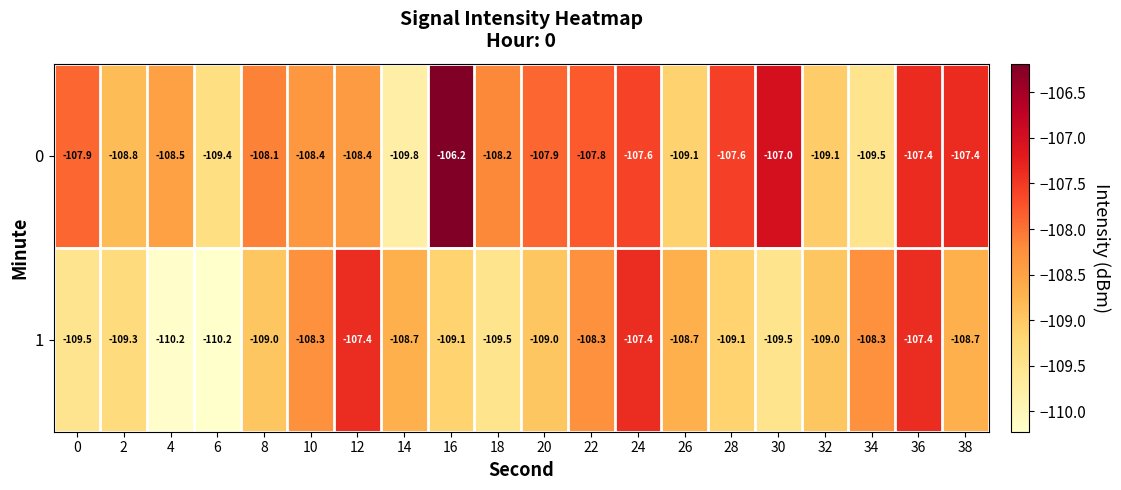

What is the spread (max minus min) of values at 26?

0.4